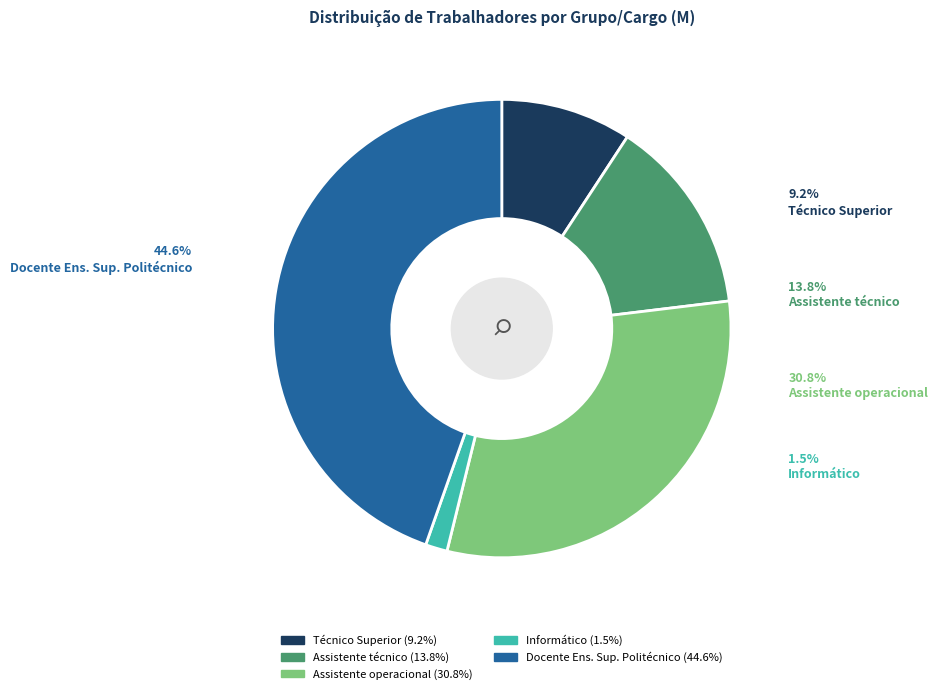

Which category has the smallest portion of the pie?

Informático